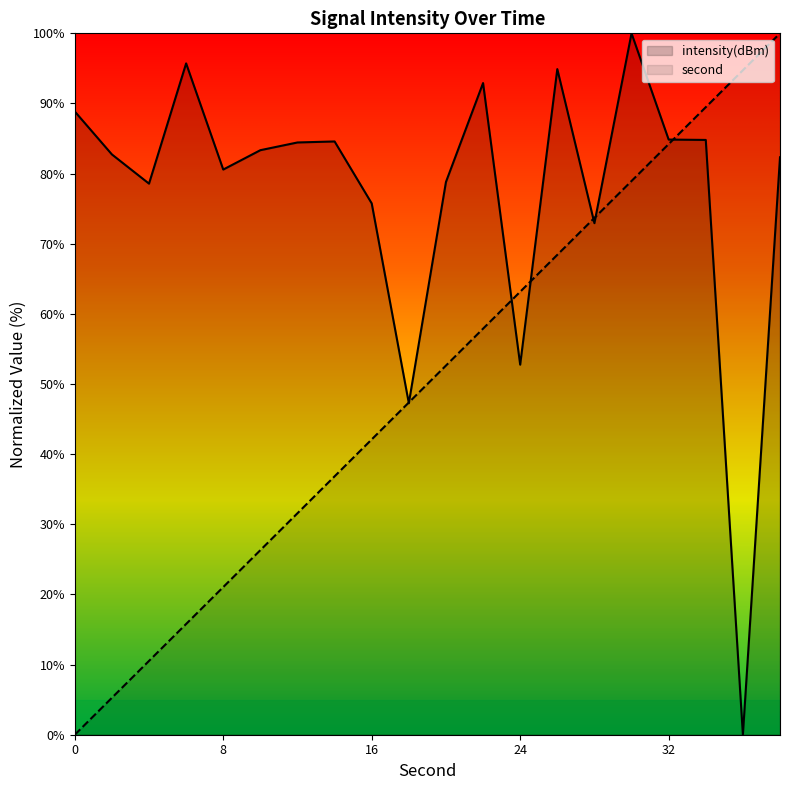

True or false: second has a value of 7.0 at 2.

False